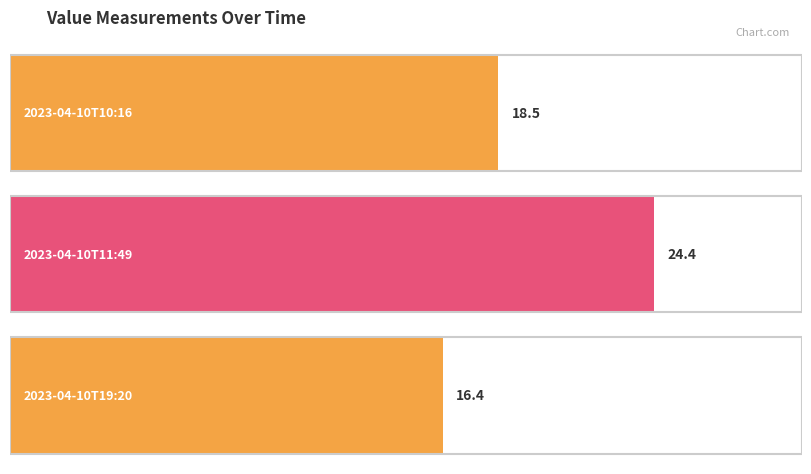

What is the label of the 2nd bar from the right?

2023-04-10T11:49